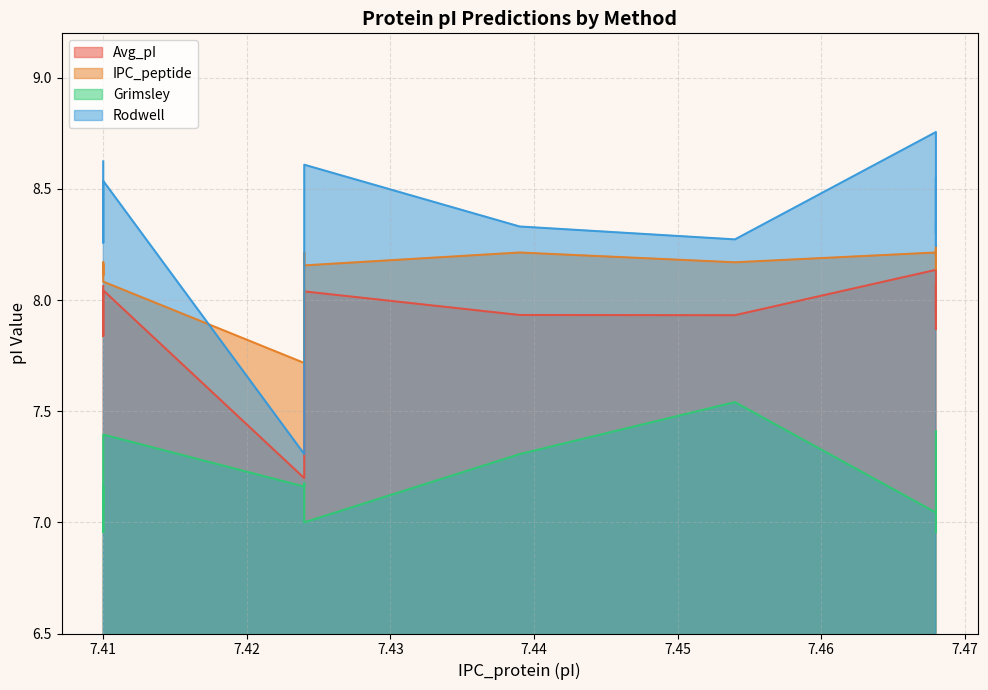

What are all the series names shown in the legend?

Avg_pI, IPC_peptide, Grimsley, Rodwell